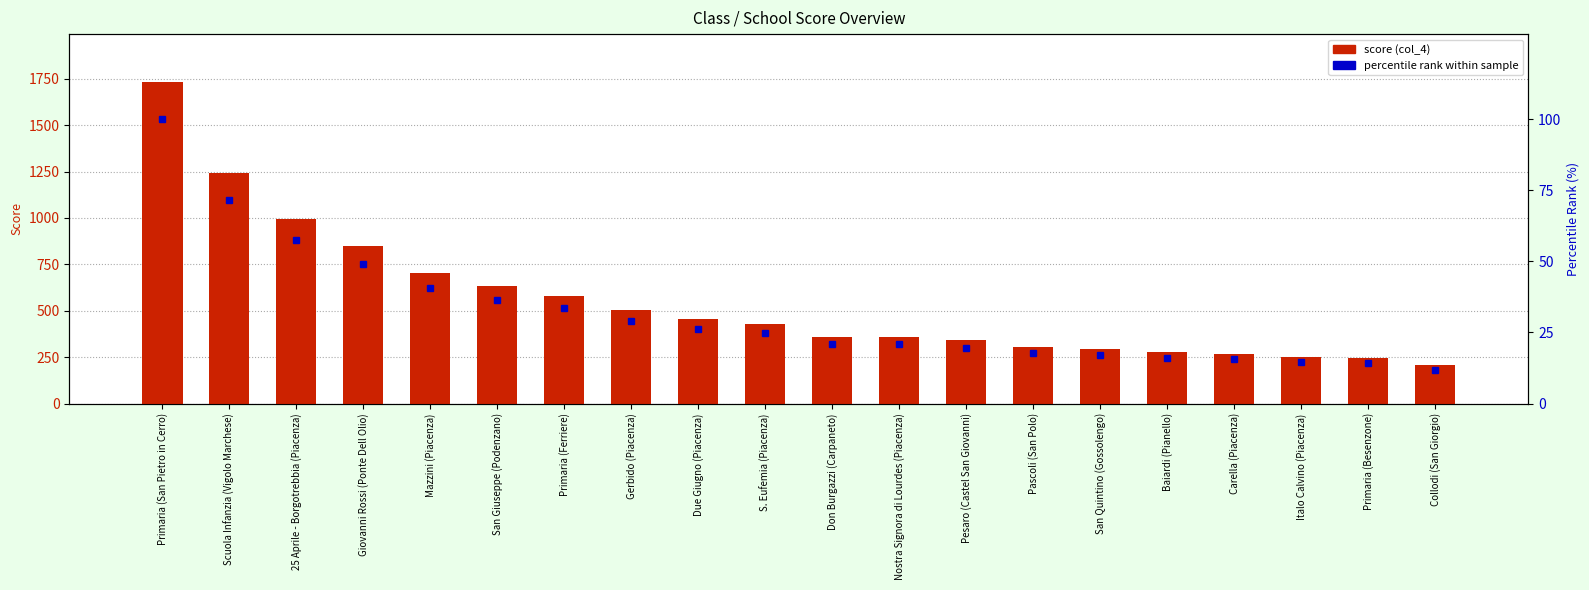

What is the total value across all series at Baiardi (Pianello)?

291.9